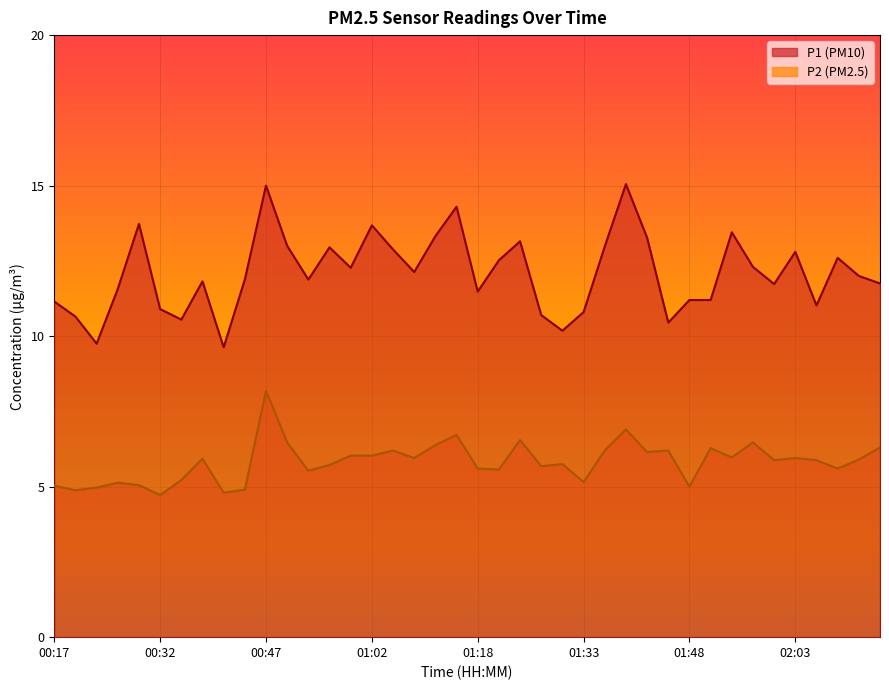

How many series are shown in this chart?

2